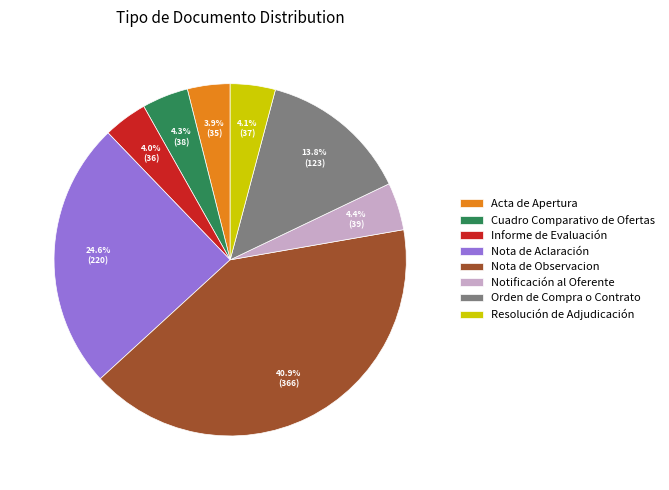

To the nearest percent, what is the combined percentage of Notificación al Oferente and Cuadro Comparativo de Ofertas?

9%